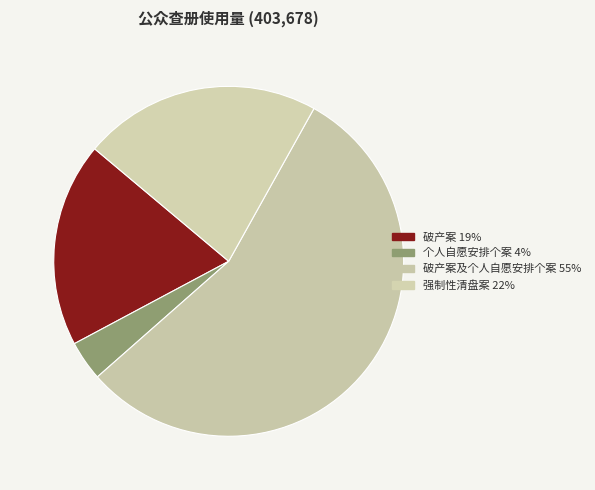

Which slice is the smallest?

个人自愿安排个案 4%